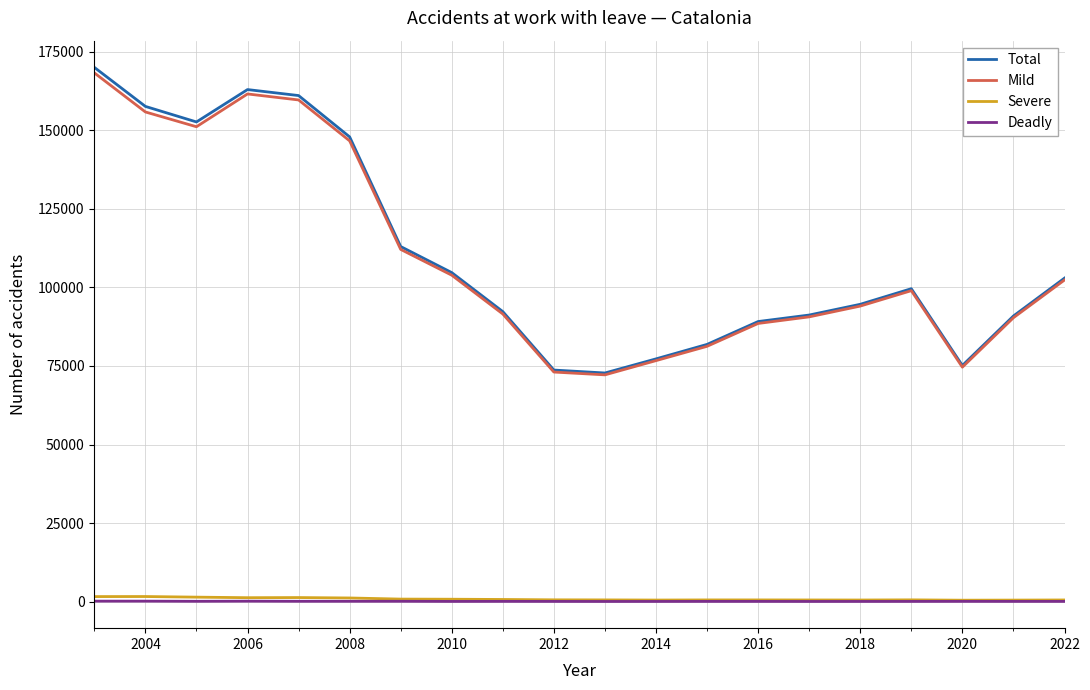

How many interior local valleys does the Mild series have?

3